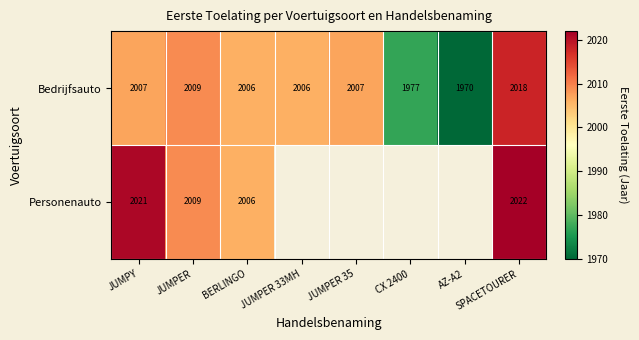

How many values in the Bedrijfsauto series are below 2007?

4